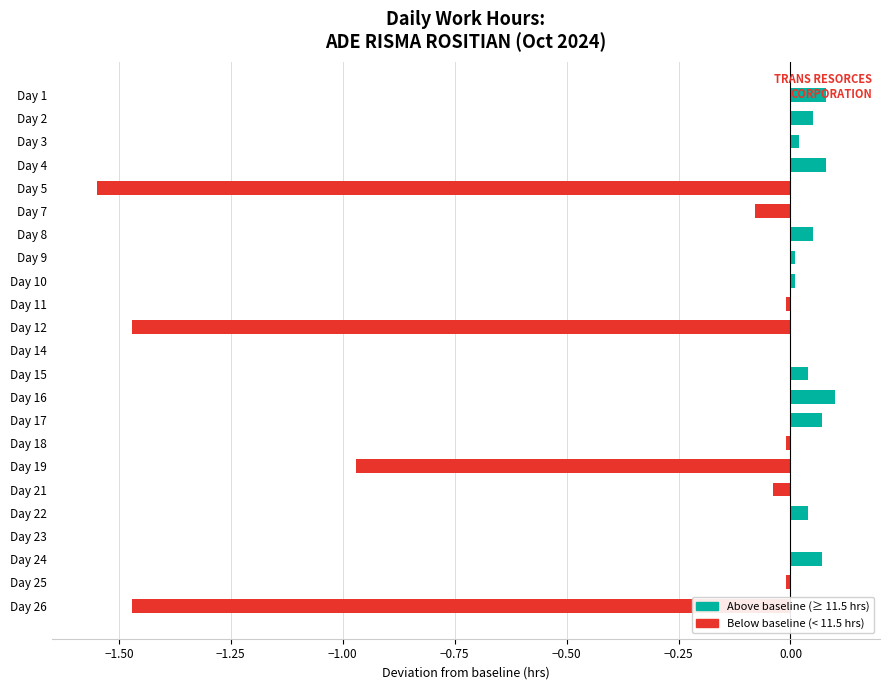

True or false: the data shows 0.1 at Day 2.

True